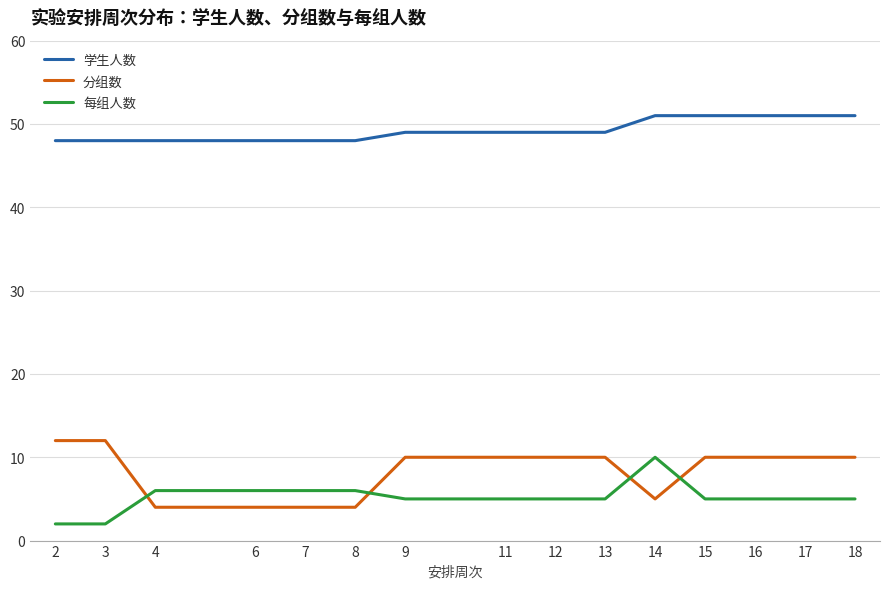

True or false: 每组人数 and 学生人数 intersect in this chart.

False